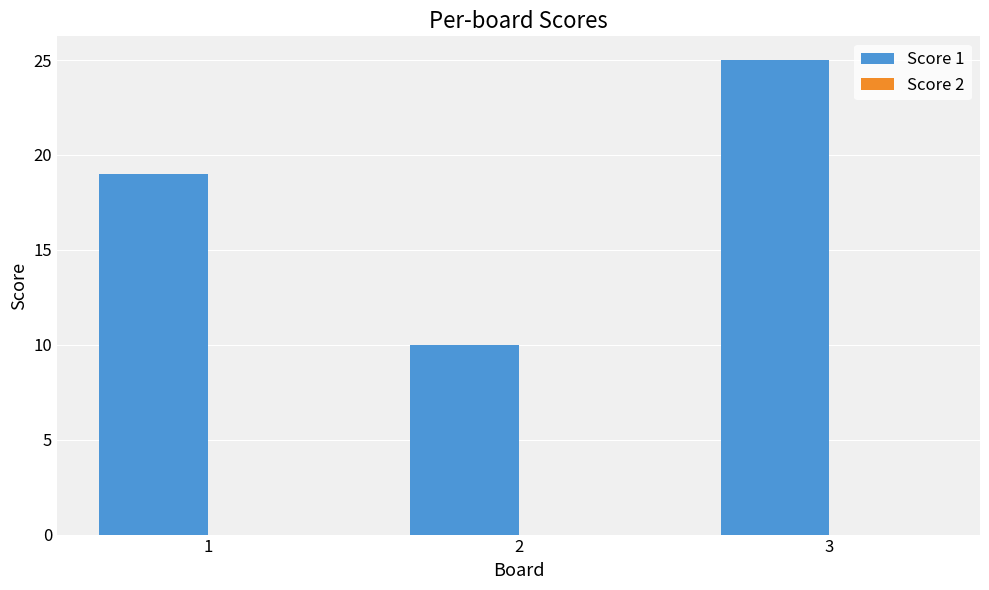

List the labels in order of value, smallest first.

2, 1, 3